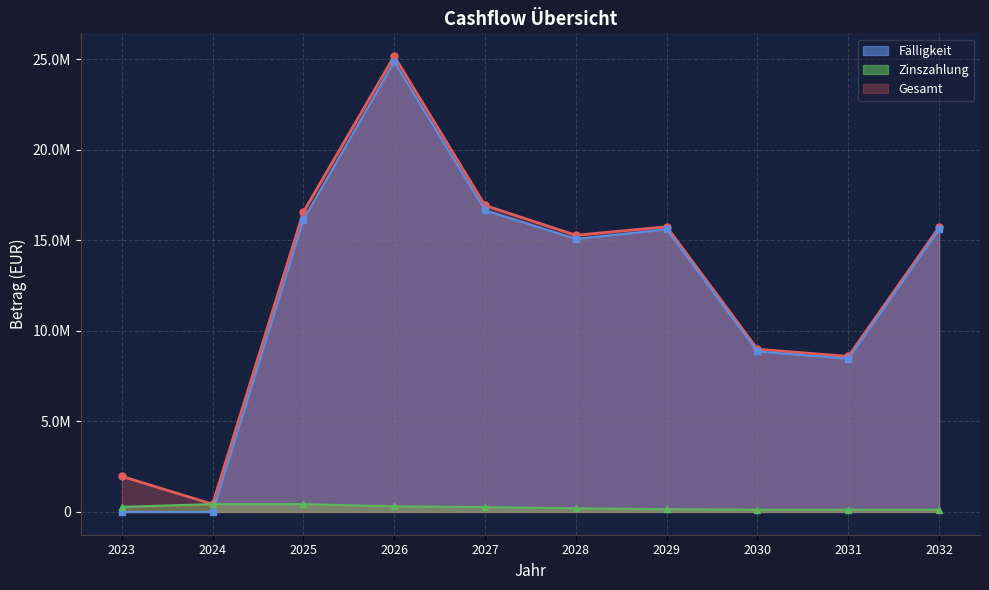

True or false: Fälligkeit and Gesamt intersect in this chart.

False